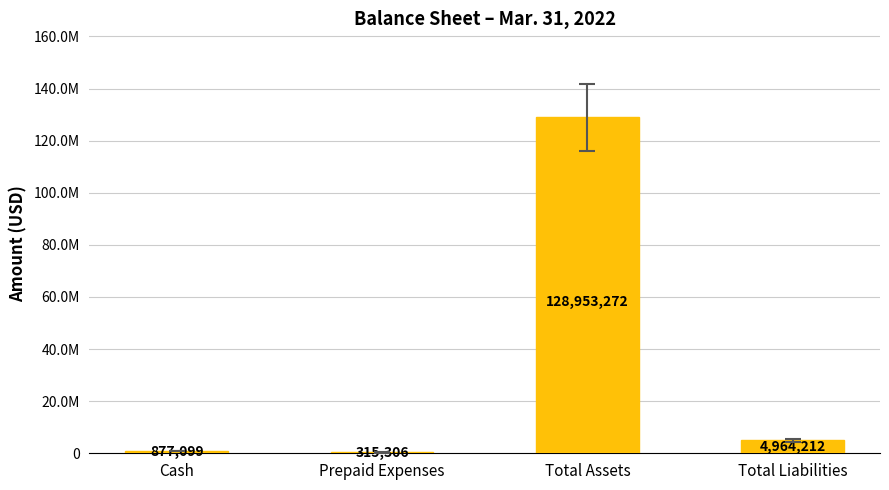

Are the bars horizontal?

No